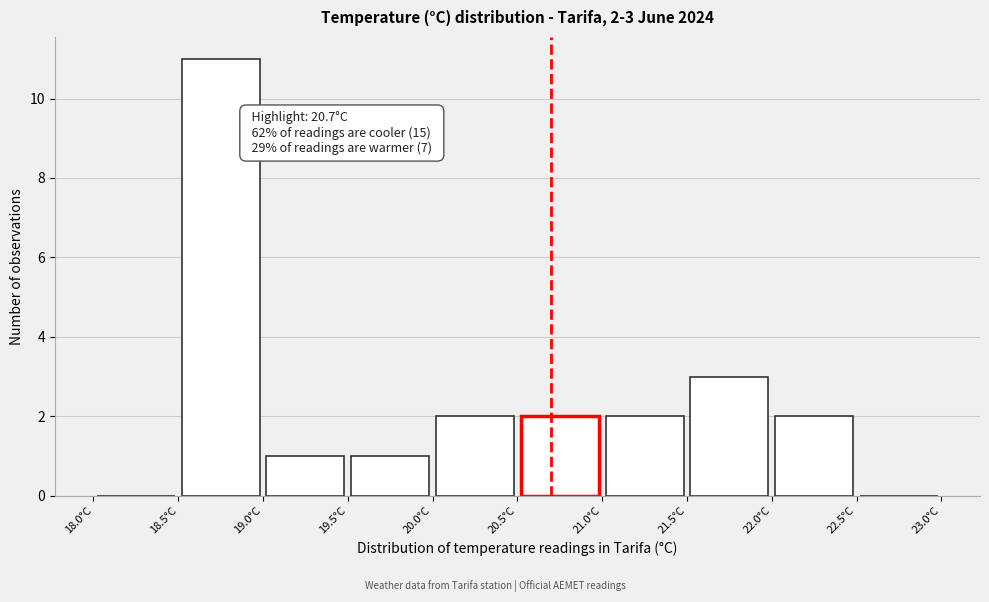

Which range on the x-axis has the tallest bar?

18.5 to 19.0